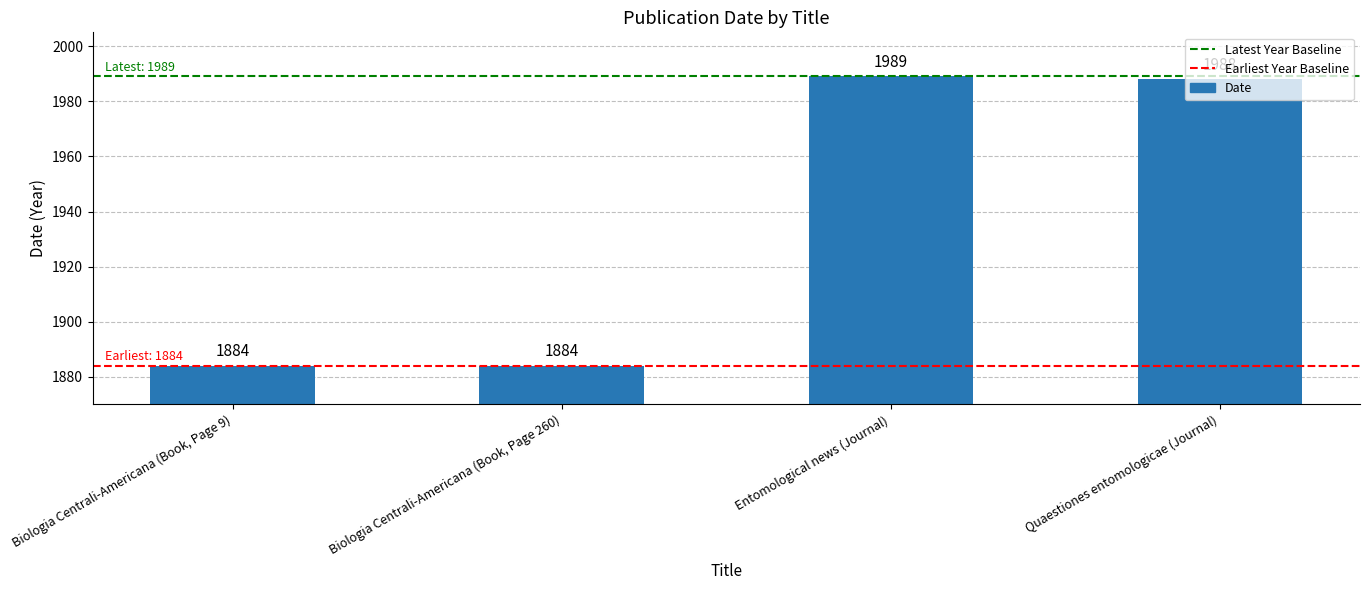

Where does the data first go above 1988?

Entomological news (Journal)